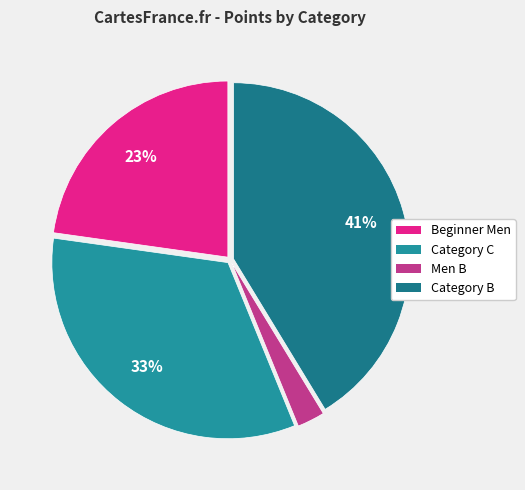

Which slice is the largest?

Category B